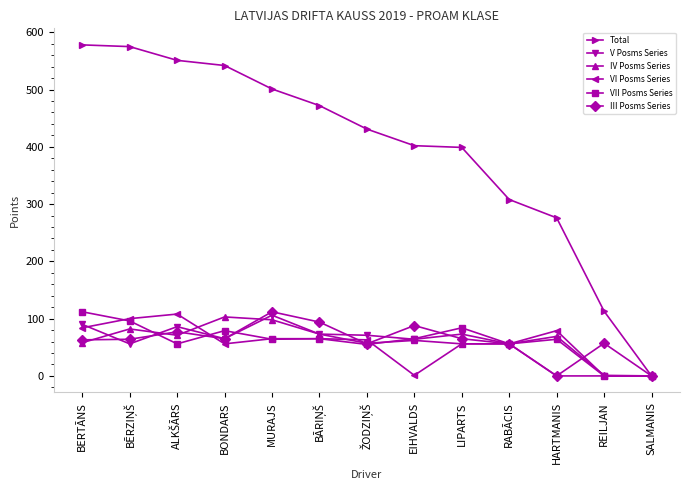

Where is the first local maximum for VII Posms Series?

BONDARS